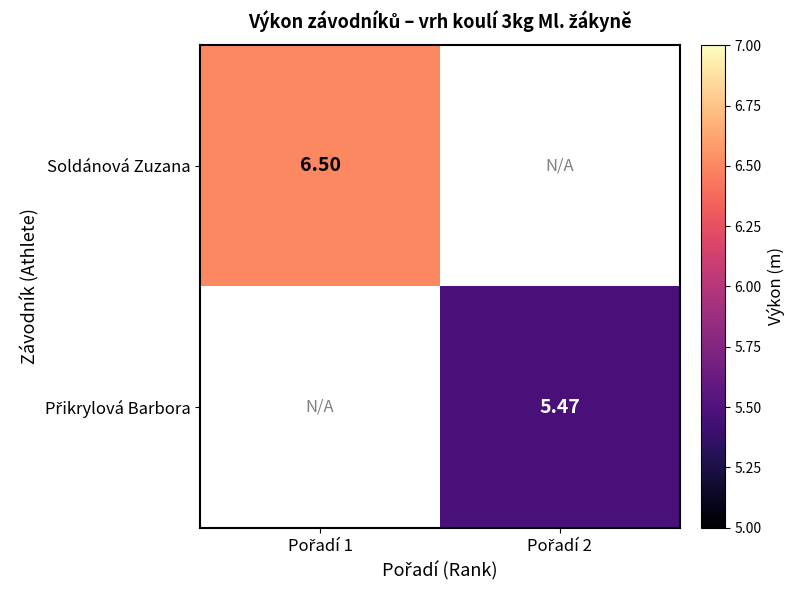

Between Pořadí 2 and Pořadí 1, which is larger?

Pořadí 1